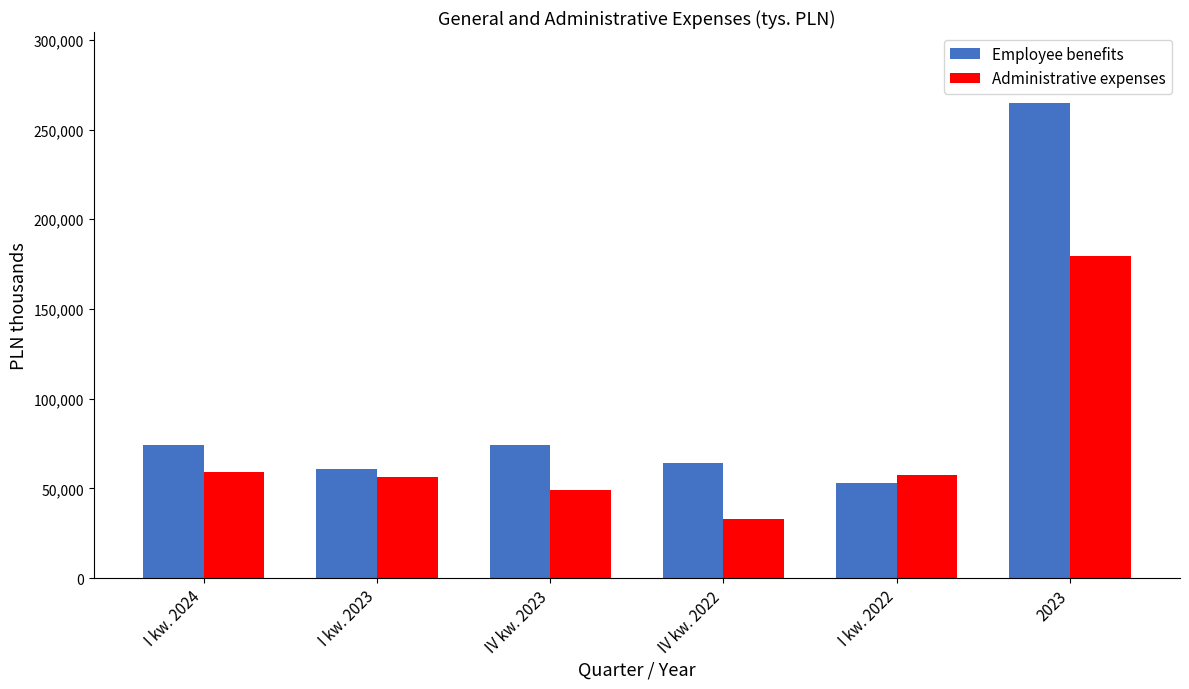

Which label corresponds to the smallest value in the chart?

IV kw. 2022